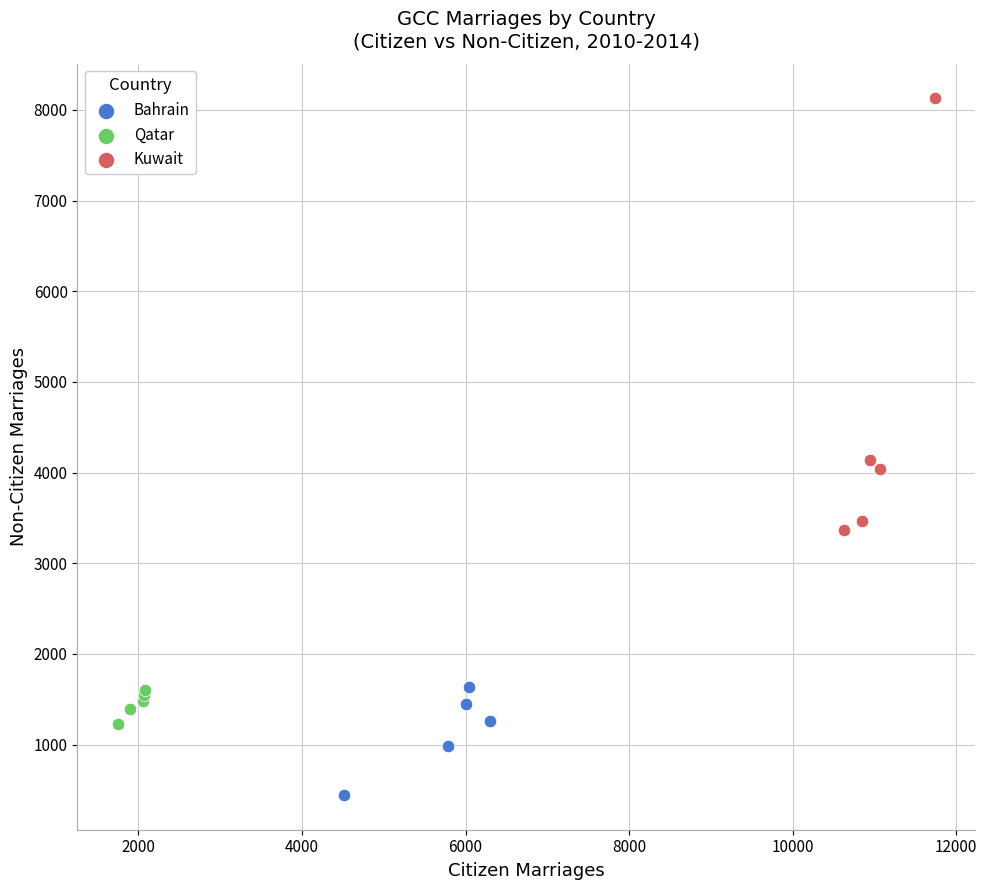

Which series contains the lowest Y value?

Bahrain